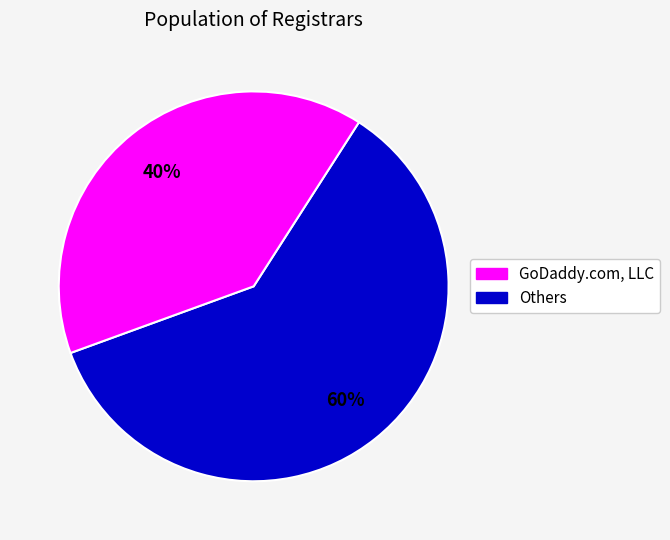

Is there a majority slice in this chart?

Yes